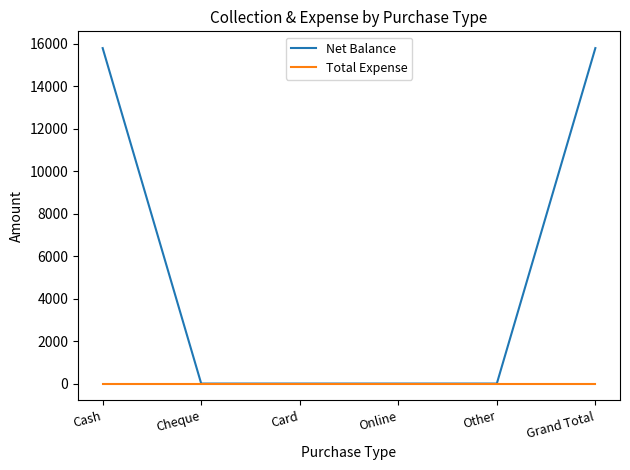

What is the total value across all series at Cash?

15800